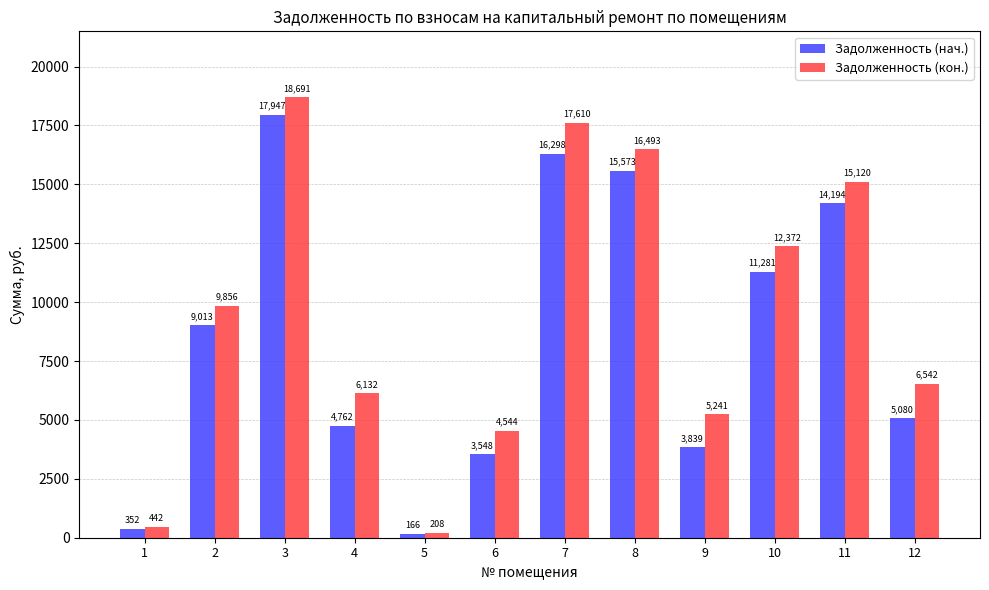

At how many categories does at least one series exceed 1912?

10